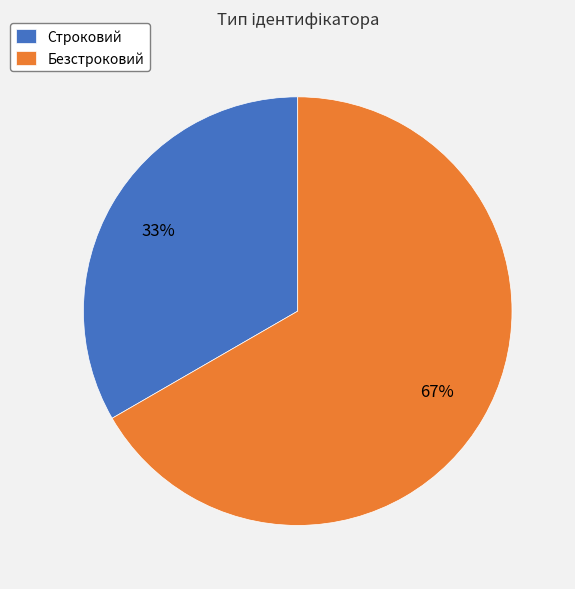

To the nearest percent, what is the average slice percentage?

50%